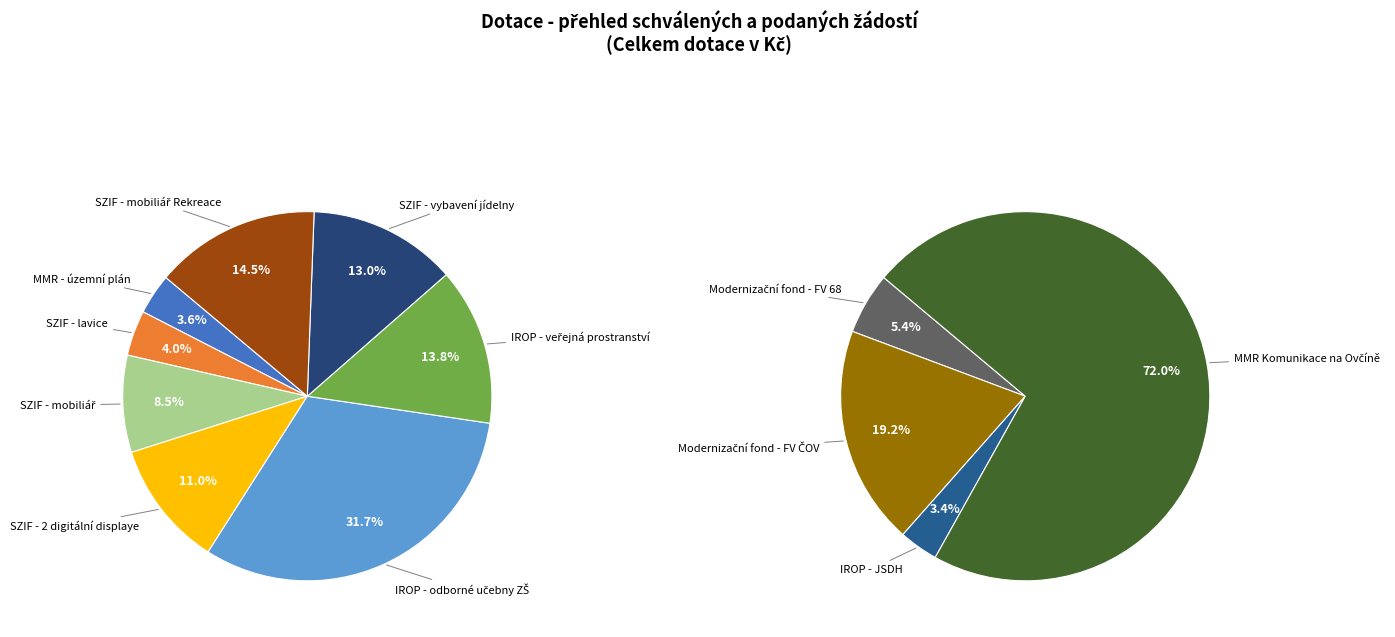

Which category has the biggest portion of the pie?

MMR Komunikace na Ovčíně